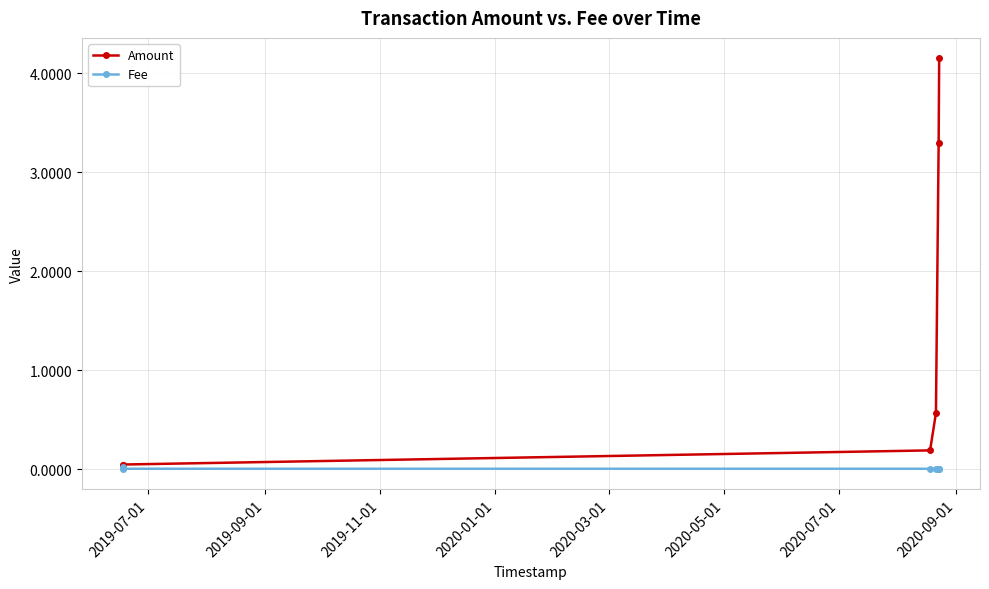

Which series has the largest total across all categories?

Amount